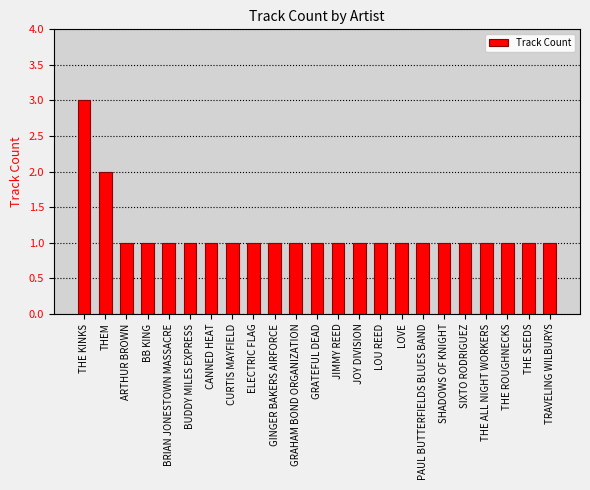

Reading left to right, list all the values displayed in this chart.

3	2	1	1	1	1	1	1	1	1	1	1	1	1	1	1	1	1	1	1	1	1	1